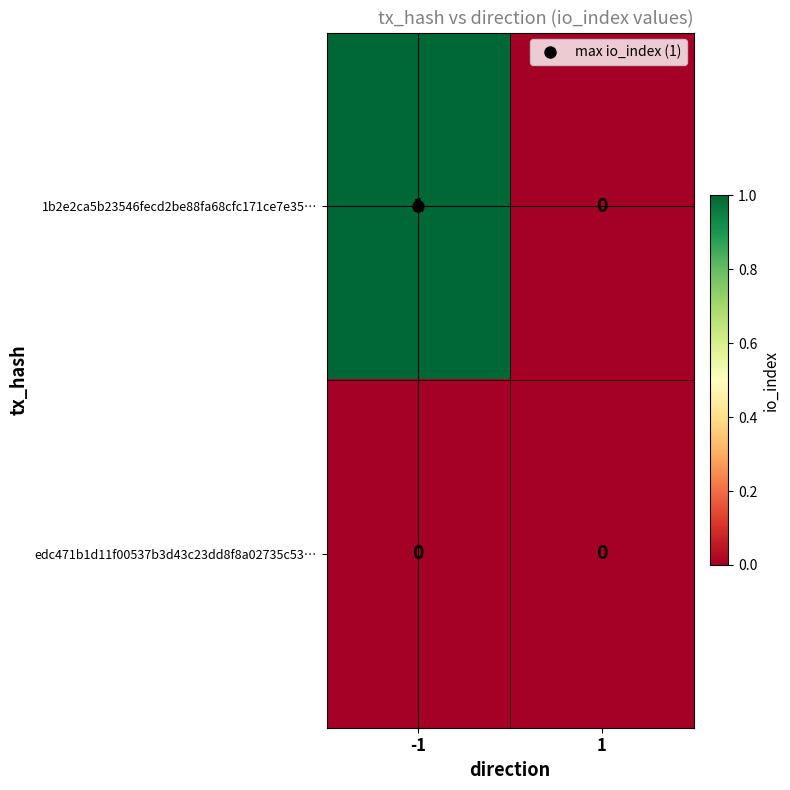

True or false: edc471b1d11f00537b3d43c23dd8f8a02735c53… has a value of 0 at 1.

True